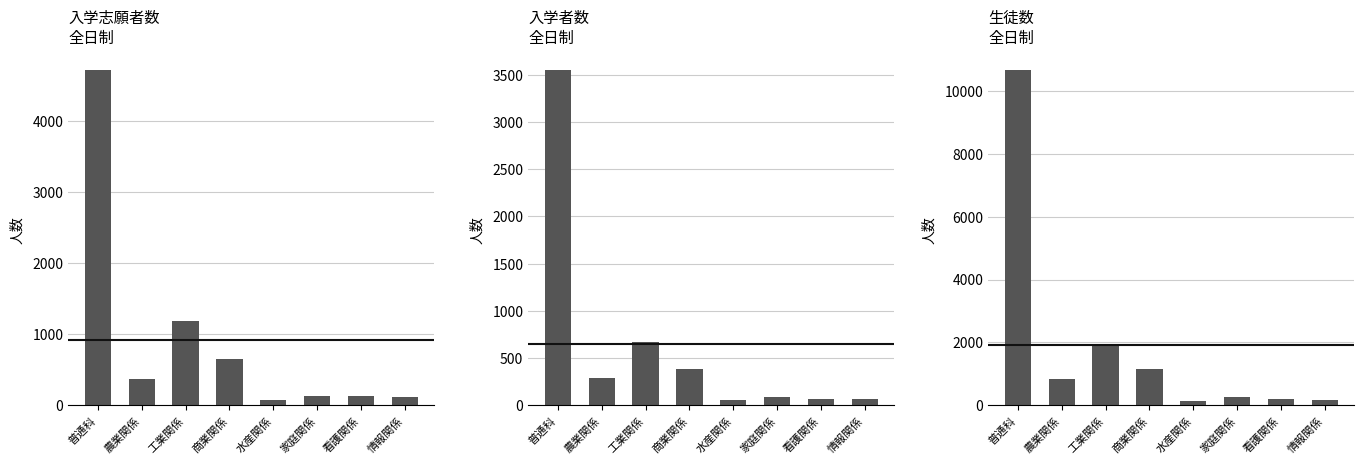

Where does the 生徒数(全日制) series first go above 823?

普通科